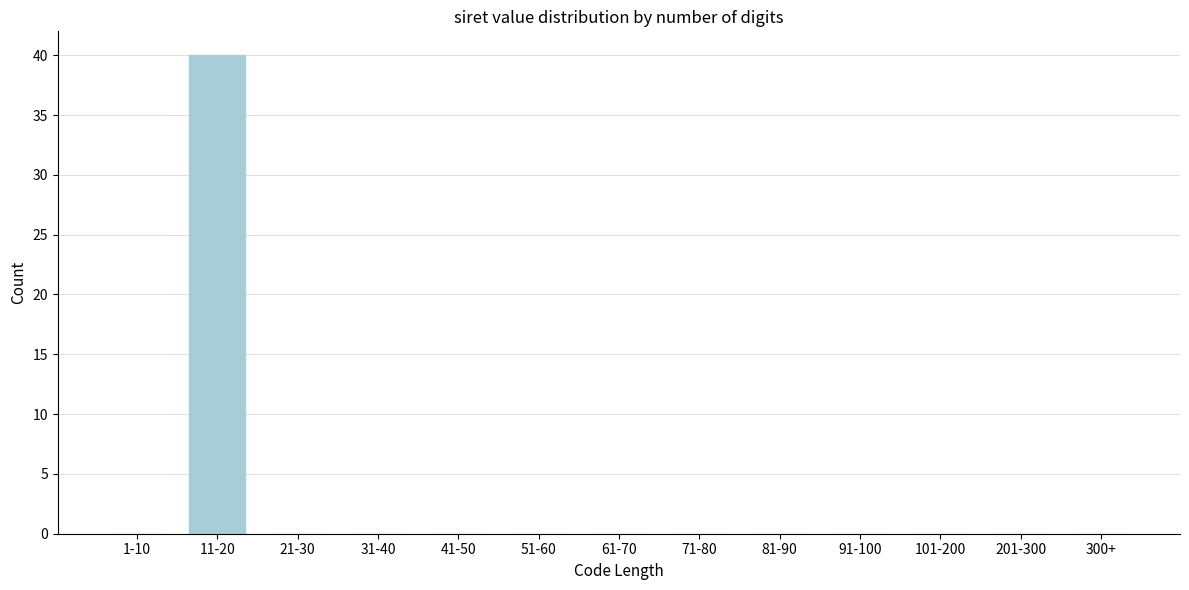

Reading left to right, transcribe all the data shown in this chart.

1-10=0	11-20=40	21-30=0	31-40=0	41-50=0	51-60=0	61-70=0	71-80=0	81-90=0	91-100=0	101-200=0	201-300=0	300+=0